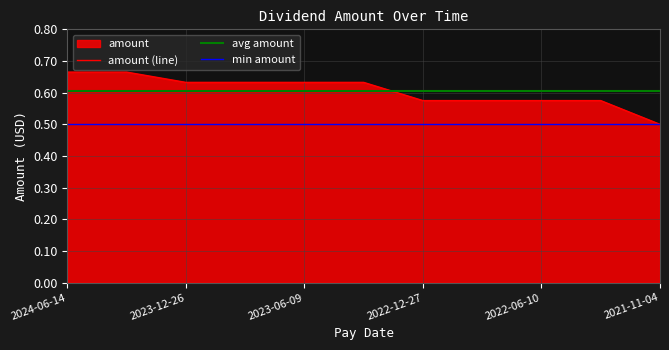

True or false: avg amount and min amount intersect in this chart.

False